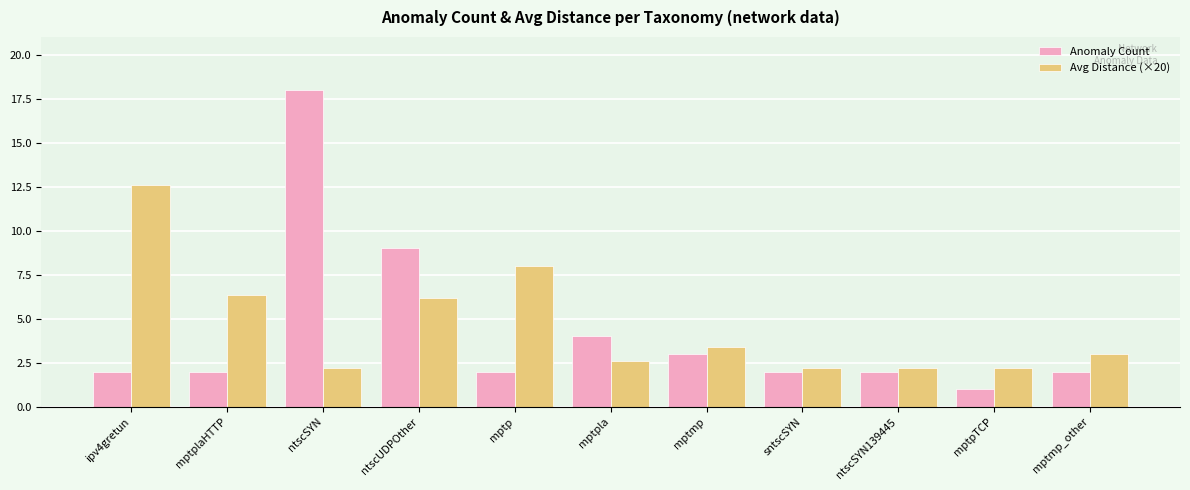

Reading right to left, transcribe all the data shown in this chart.

Anomaly Count: mptmp_other=2.0	mptpTCP=1.0	ntscSYN139445=2.0	sntscSYN=2.0	mptmp=3.0	mptpla=4.0	mptp=2.0	ntscUDPOther=9.0	ntscSYN=18.0	mptplaHTTP=2.0	ipv4gretun=2.0
Avg Distance (×20): mptmp_other=3.0	mptpTCP=2.2	ntscSYN139445=2.2	sntscSYN=2.2	mptmp=3.4	mptpla=2.6	mptp=8.0	ntscUDPOther=6.2	ntscSYN=2.2	mptplaHTTP=6.3	ipv4gretun=12.6